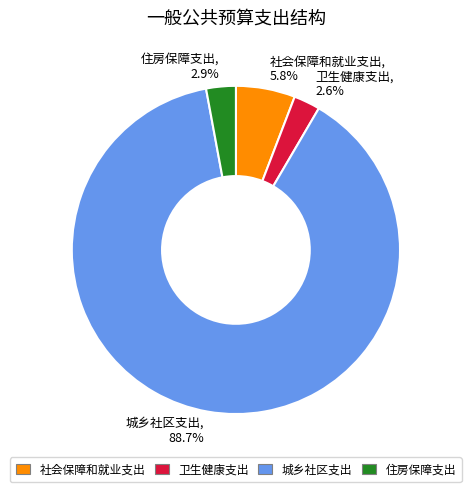

What portion of the pie excludes 城乡社区支出, 88.7%?

11.3%